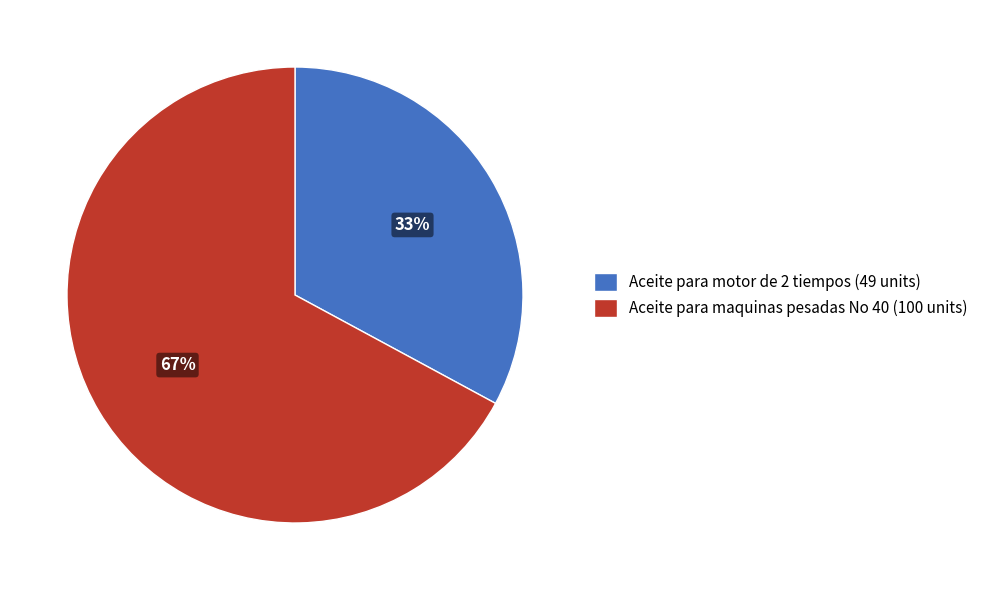

Is the sum of Aceite para maquinas pesadas No 40 (100 units) and Aceite para motor de 2 tiempos (49 units) greater than half?

Yes